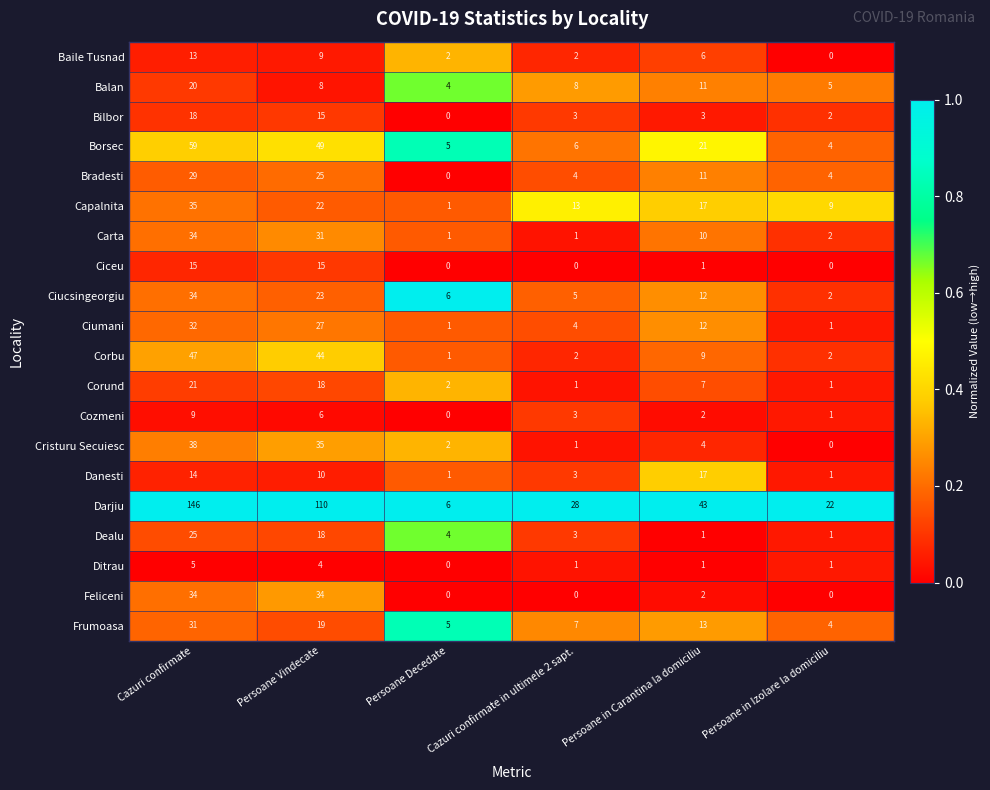

At which category does the chart reach its peak across all series?

Cazuri confirmate